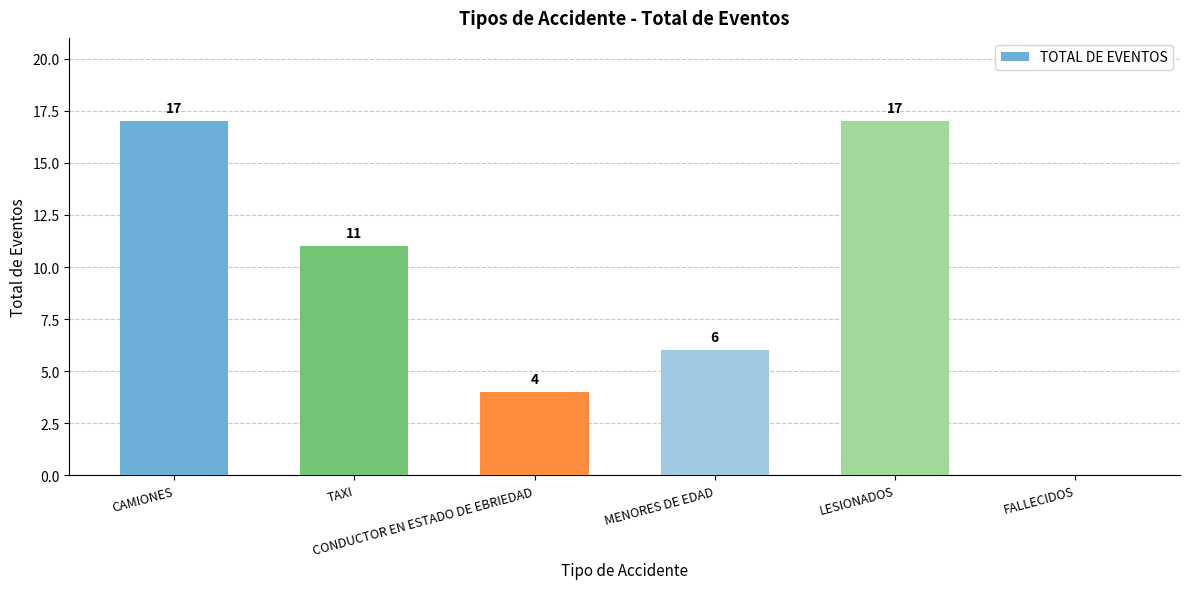

Reading left to right, what are all the values shown in this chart?

CAMIONES=17	TAXI=11	CONDUCTOR EN ESTADO DE EBRIEDAD=4	MENORES DE EDAD=6	LESIONADOS=17	FALLECIDOS=0